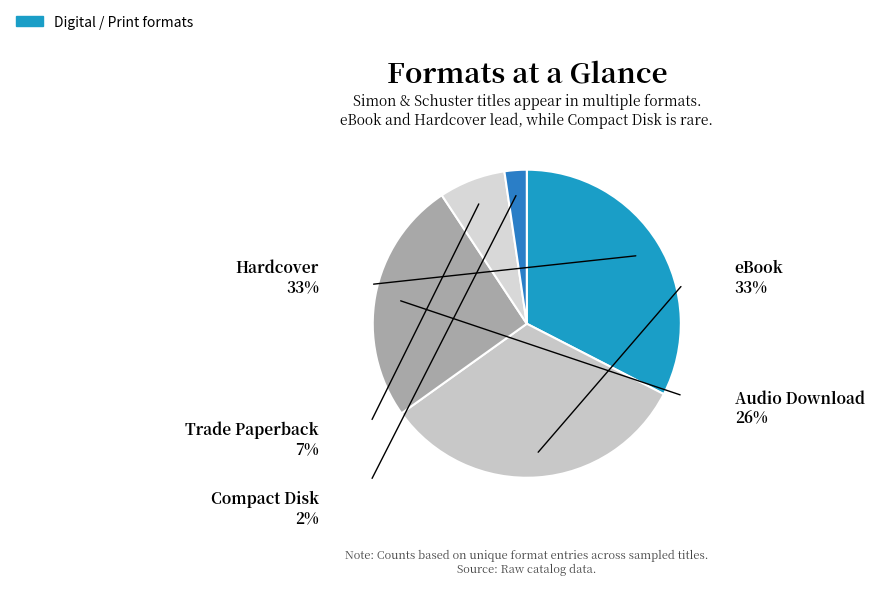

Which has a higher value, Audio Download or Hardcover?

Hardcover